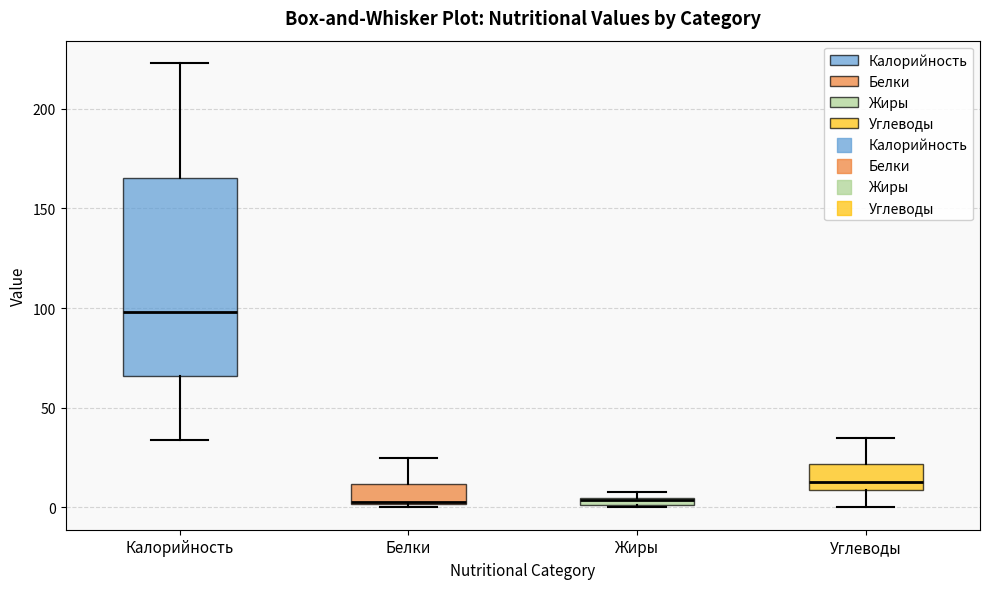

Where does the median line of the box for Белки sit on the y-axis? The values are not printed on the chart, so give them approximately, as read against the axis.

5